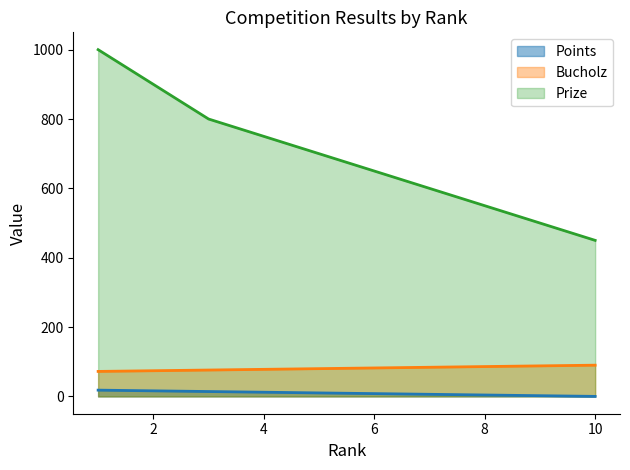

What is the value of the Points point at the 7th from the left?

6